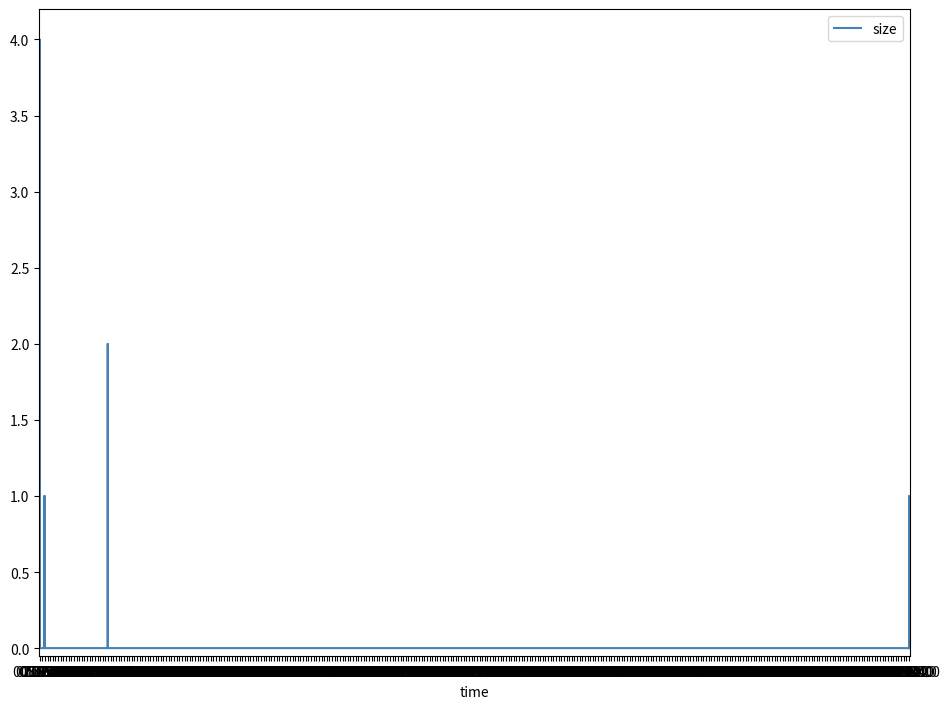

What is the greatest value displayed?

4